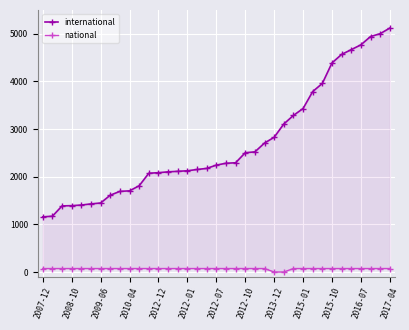

True or false: national and international intersect in this chart.

False